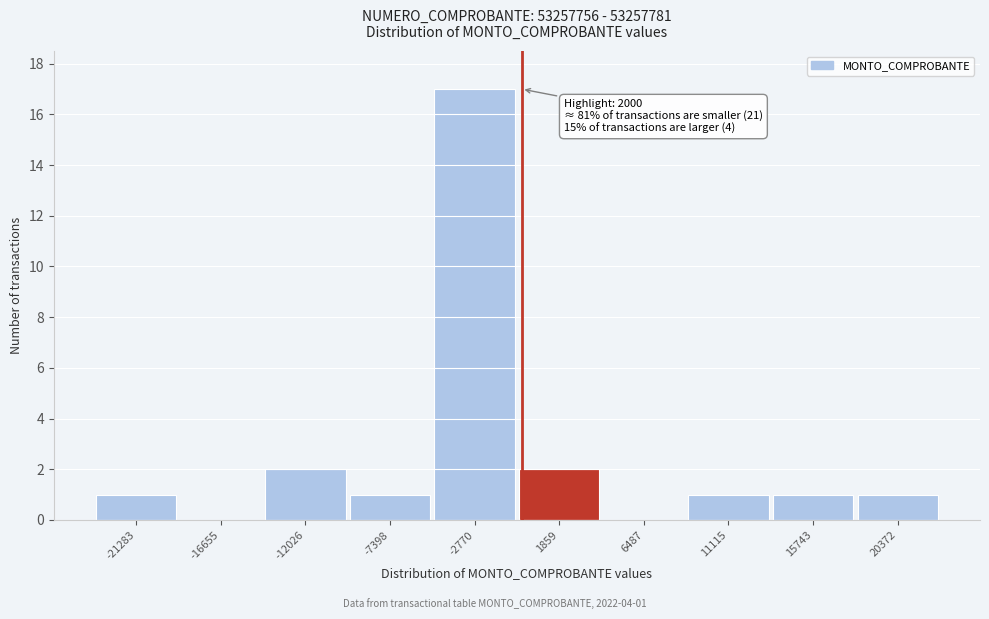

Reading left to right, transcribe all the data shown in this chart.

-21283=1	-16655=0	-12026=2	-7398=1	-2770=17	1859=2	6487=0	11115=1	15743=1	20372=1